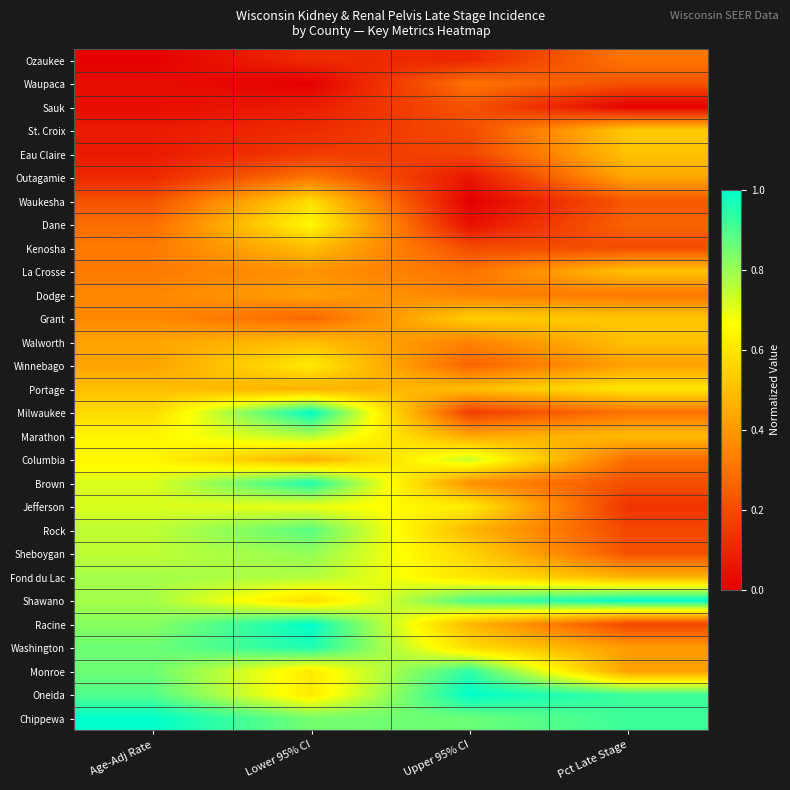

Reading left to right, what are all the values shown in this chart?

Ozaukee: Age-Adj Rate=0.0	Lower 95% CI=0.1	Upper 95% CI=0.1	Pct Late Stage=0.3
Waupaca: Age-Adj Rate=0.0	Lower 95% CI=0.0	Upper 95% CI=0.3	Pct Late Stage=0.2
Sauk: Age-Adj Rate=0.0	Lower 95% CI=0.1	Upper 95% CI=0.2	Pct Late Stage=0.0
St. Croix: Age-Adj Rate=0.1	Lower 95% CI=0.1	Upper 95% CI=0.2	Pct Late Stage=0.5
Eau Claire: Age-Adj Rate=0.1	Lower 95% CI=0.2	Upper 95% CI=0.2	Pct Late Stage=0.5
Outagamie: Age-Adj Rate=0.1	Lower 95% CI=0.3	Upper 95% CI=0.1	Pct Late Stage=0.4
Waukesha: Age-Adj Rate=0.2	Lower 95% CI=0.6	Upper 95% CI=0.0	Pct Late Stage=0.2
Dane: Age-Adj Rate=0.3	Lower 95% CI=0.7	Upper 95% CI=0.0	Pct Late Stage=0.3
Kenosha: Age-Adj Rate=0.3	Lower 95% CI=0.5	Upper 95% CI=0.2	Pct Late Stage=0.2
La Crosse: Age-Adj Rate=0.3	Lower 95% CI=0.4	Upper 95% CI=0.3	Pct Late Stage=0.5
Dodge: Age-Adj Rate=0.4	Lower 95% CI=0.4	Upper 95% CI=0.3	Pct Late Stage=0.3
Grant: Age-Adj Rate=0.4	Lower 95% CI=0.3	Upper 95% CI=0.5	Pct Late Stage=0.5
Walworth: Age-Adj Rate=0.4	Lower 95% CI=0.5	Upper 95% CI=0.3	Pct Late Stage=0.5
Winnebago: Age-Adj Rate=0.4	Lower 95% CI=0.6	Upper 95% CI=0.3	Pct Late Stage=0.4
Portage: Age-Adj Rate=0.5	Lower 95% CI=0.5	Upper 95% CI=0.5	Pct Late Stage=0.6
Milwaukee: Age-Adj Rate=0.6	Lower 95% CI=1.0	Upper 95% CI=0.2	Pct Late Stage=0.3
Marathon: Age-Adj Rate=0.6	Lower 95% CI=0.8	Upper 95% CI=0.4	Pct Late Stage=0.5
Columbia: Age-Adj Rate=0.6	Lower 95% CI=0.5	Upper 95% CI=0.7	Pct Late Stage=0.3
Brown: Age-Adj Rate=0.7	Lower 95% CI=1.0	Upper 95% CI=0.4	Pct Late Stage=0.2
Jefferson: Age-Adj Rate=0.7	Lower 95% CI=0.7	Upper 95% CI=0.6	Pct Late Stage=0.1
Rock: Age-Adj Rate=0.7	Lower 95% CI=0.9	Upper 95% CI=0.5	Pct Late Stage=0.2
Sheboygan: Age-Adj Rate=0.7	Lower 95% CI=0.8	Upper 95% CI=0.6	Pct Late Stage=0.2
Fond du Lac: Age-Adj Rate=0.8	Lower 95% CI=0.8	Upper 95% CI=0.6	Pct Late Stage=0.5
Shawano: Age-Adj Rate=0.8	Lower 95% CI=0.6	Upper 95% CI=0.9	Pct Late Stage=1.0
Racine: Age-Adj Rate=0.8	Lower 95% CI=1.0	Upper 95% CI=0.5	Pct Late Stage=0.2
Washington: Age-Adj Rate=0.9	Lower 95% CI=1.0	Upper 95% CI=0.6	Pct Late Stage=0.4
Monroe: Age-Adj Rate=0.9	Lower 95% CI=0.6	Upper 95% CI=0.9	Pct Late Stage=0.4
Oneida: Age-Adj Rate=0.9	Lower 95% CI=0.6	Upper 95% CI=1.0	Pct Late Stage=0.9
Chippewa: Age-Adj Rate=1.0	Lower 95% CI=0.8	Upper 95% CI=0.9	Pct Late Stage=0.9